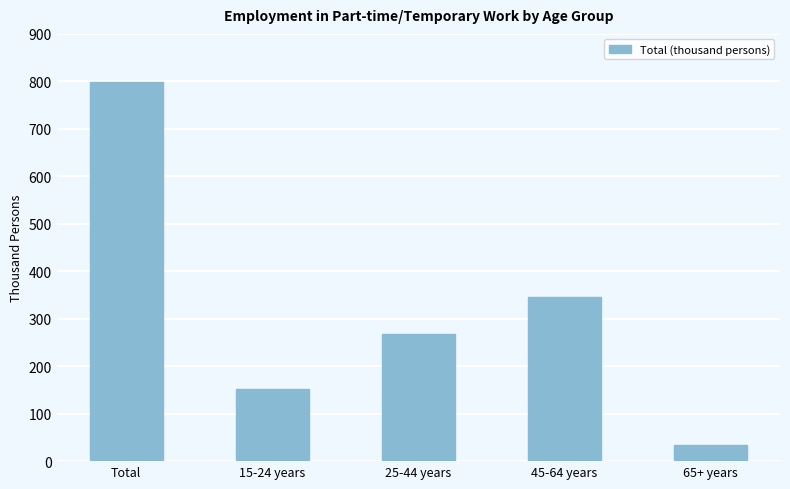

What is the maximum value shown in the chart?

798